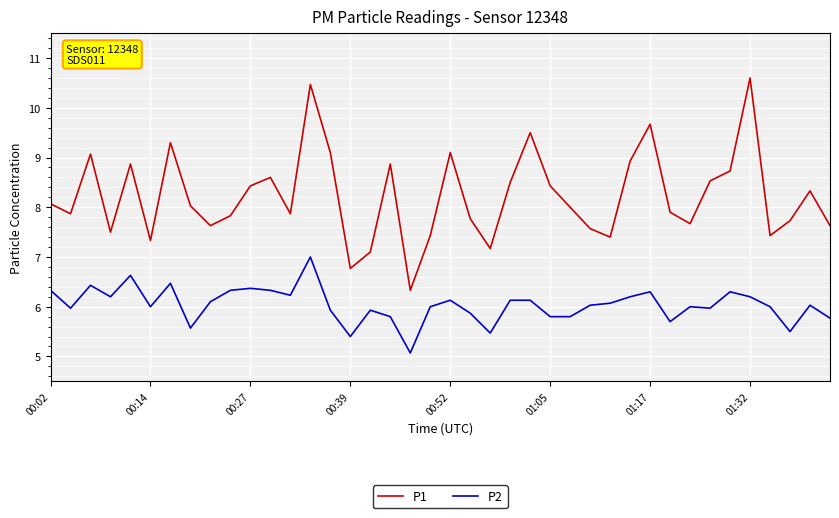

In P1, how many points are lower than both neighbors (excluding endpoints)?

11